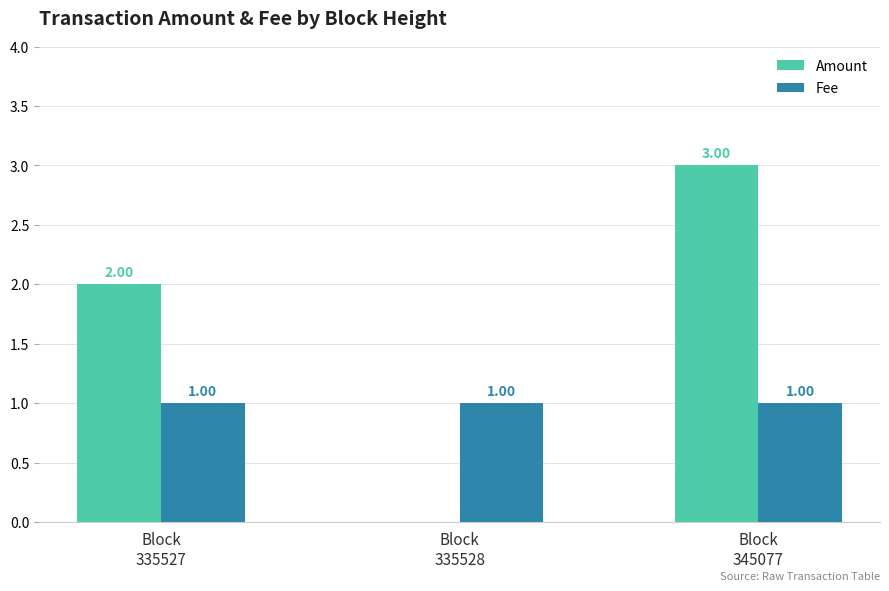

What is the total value across all series at Block
335527?

3.0